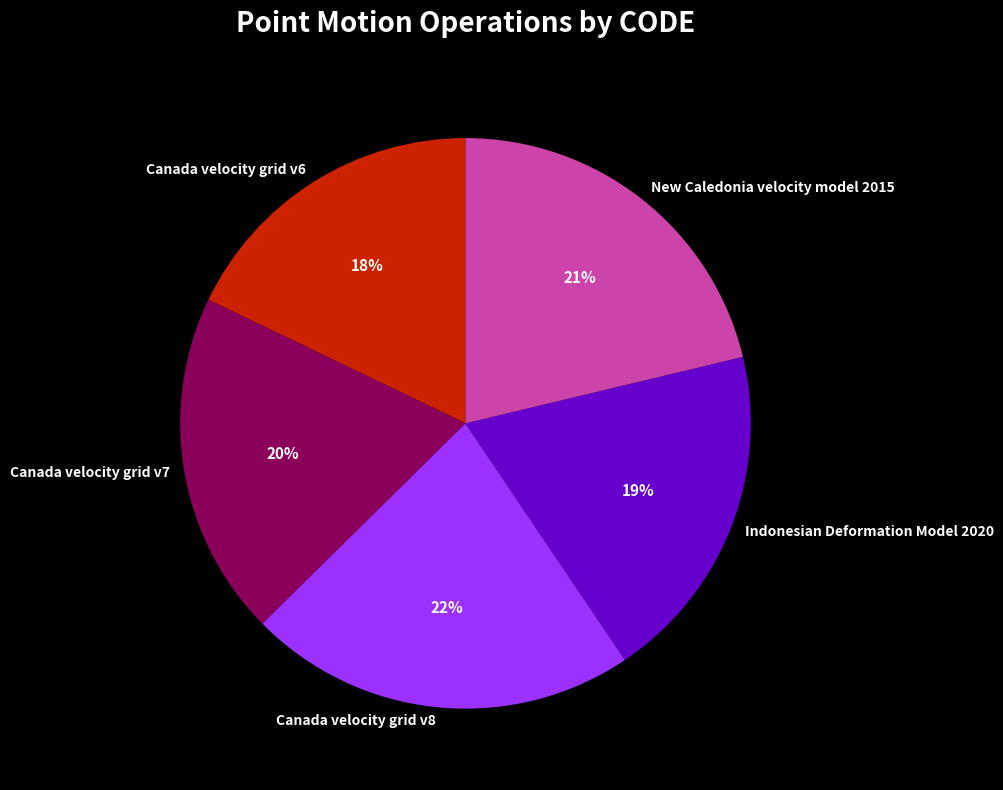

What is the smallest slice in the pie chart?

Canada velocity grid v6